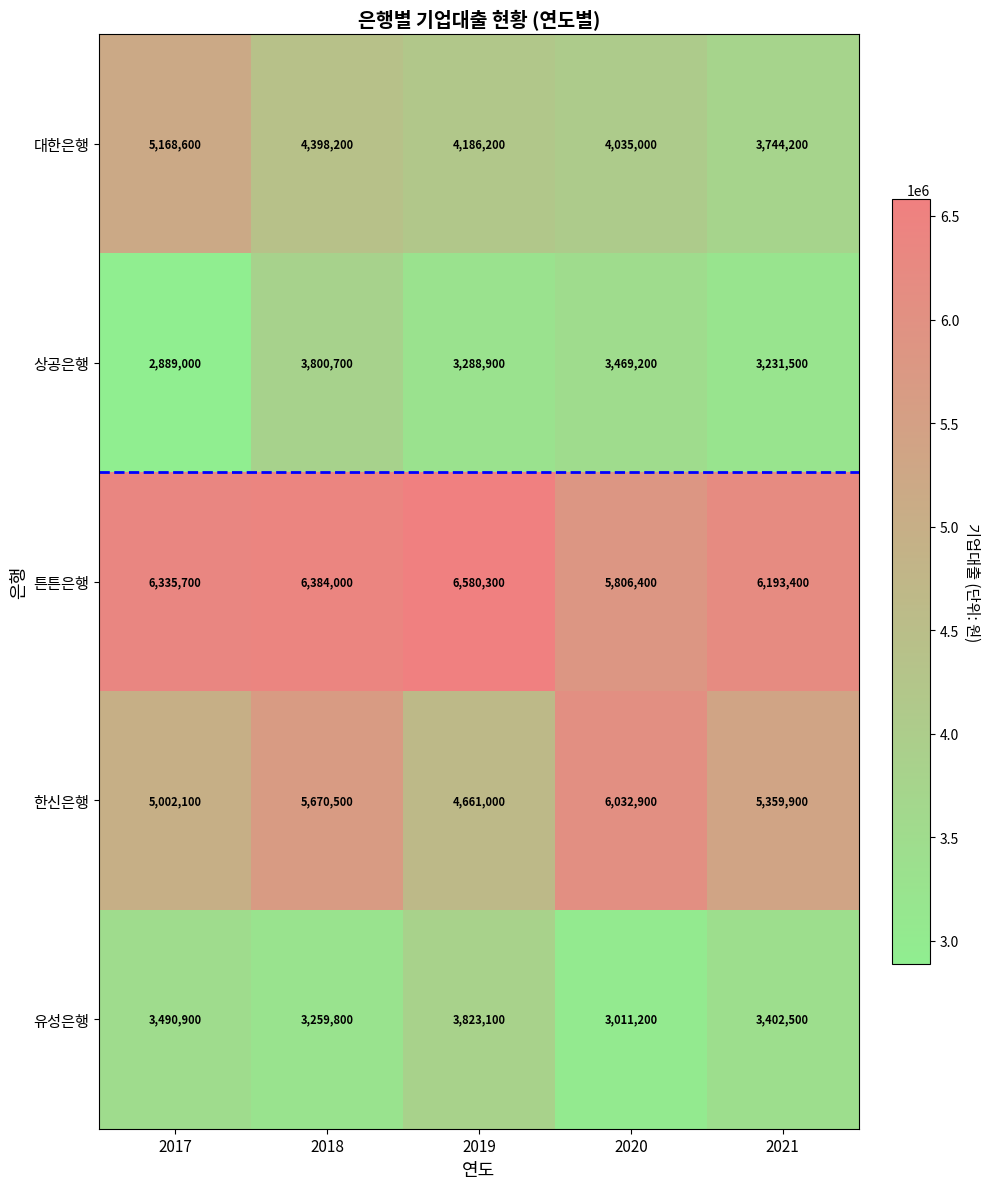

Which series changed the most between 2018 and 2021?

대한은행